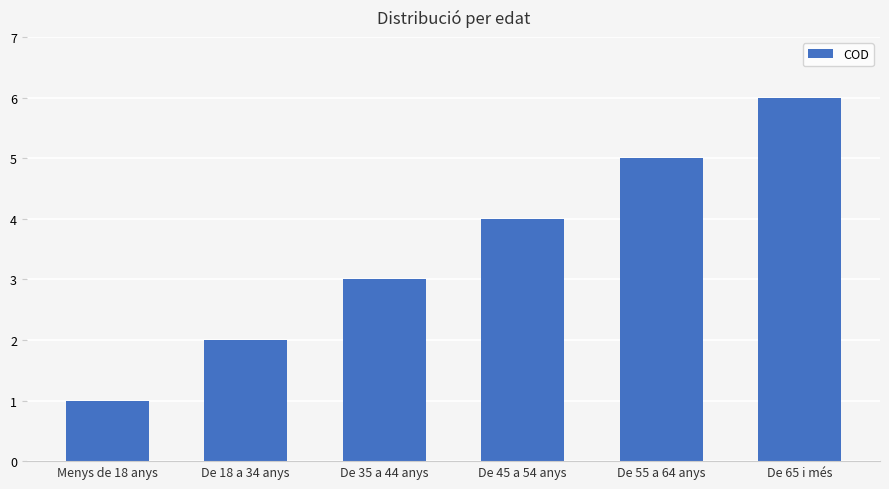

Is it true that the value at De 55 a 64 anys is 5?

True